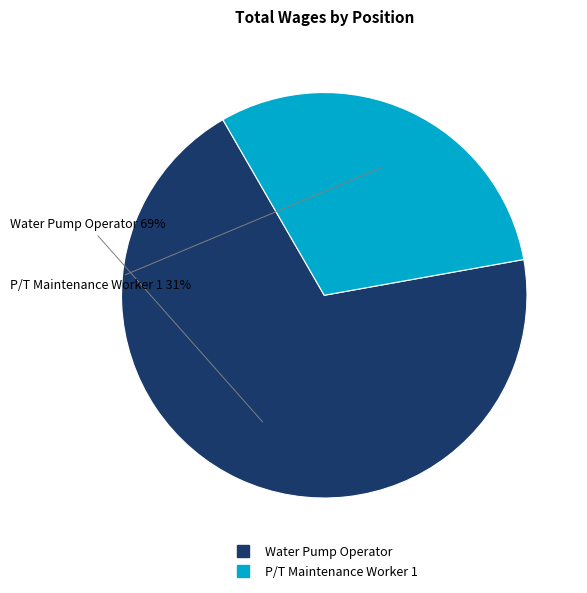

To the nearest percent, what is the average slice percentage?

50%